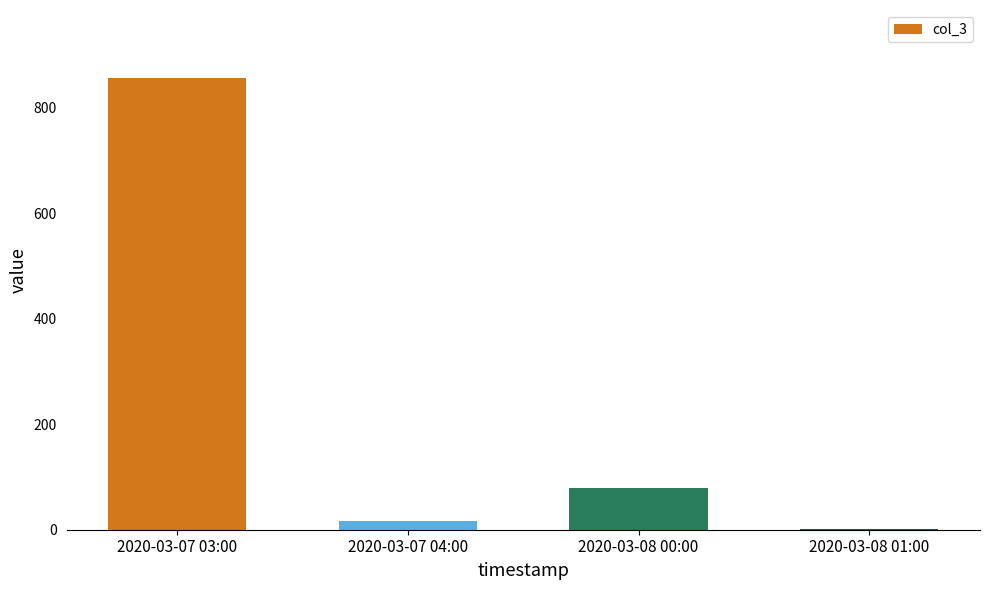

Are the bars grouped side by side (vs. stacked)?

No